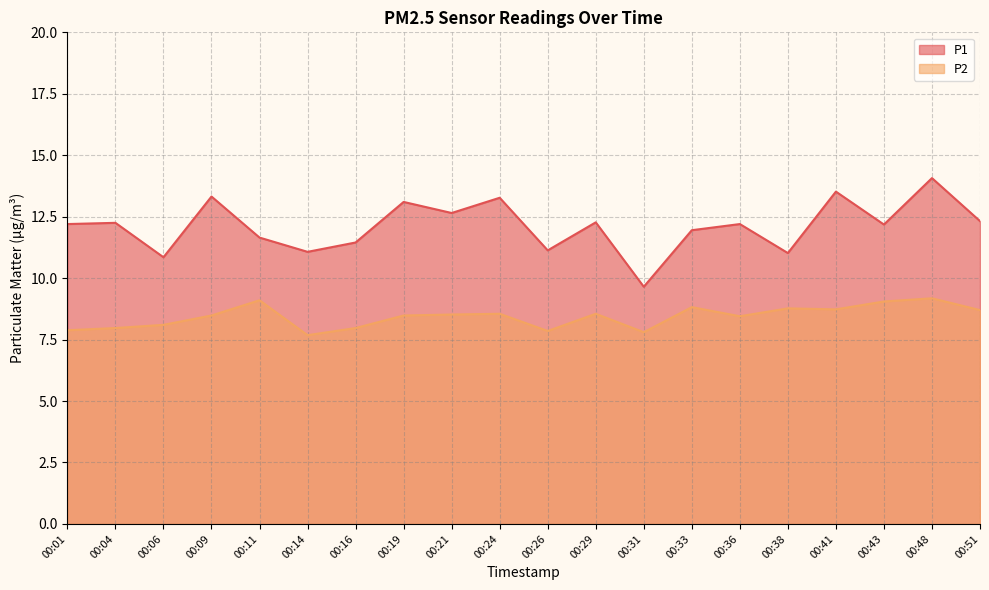

Is the value of P2 at 00:38 greater than the value of P1 at 00:31?

No